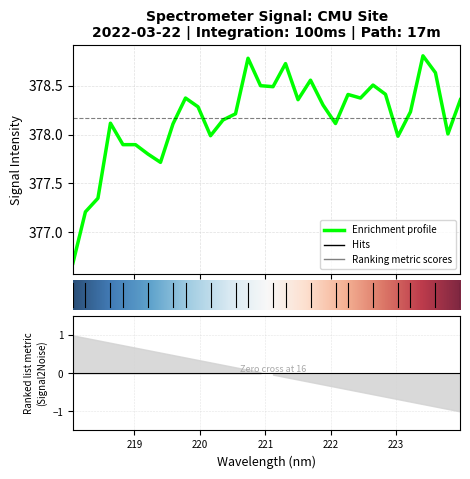

At which category does the data reach its first local valley?

219.3979